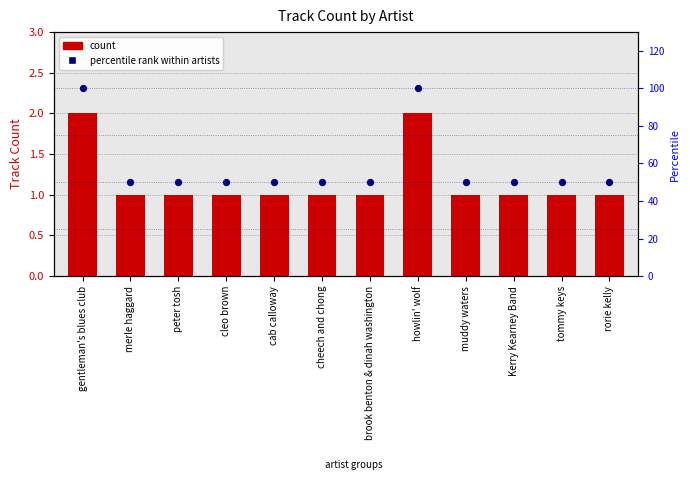

Is the value of Track Count at howlin' wolf greater than the value of percentile rank within artists at merle haggard?

No